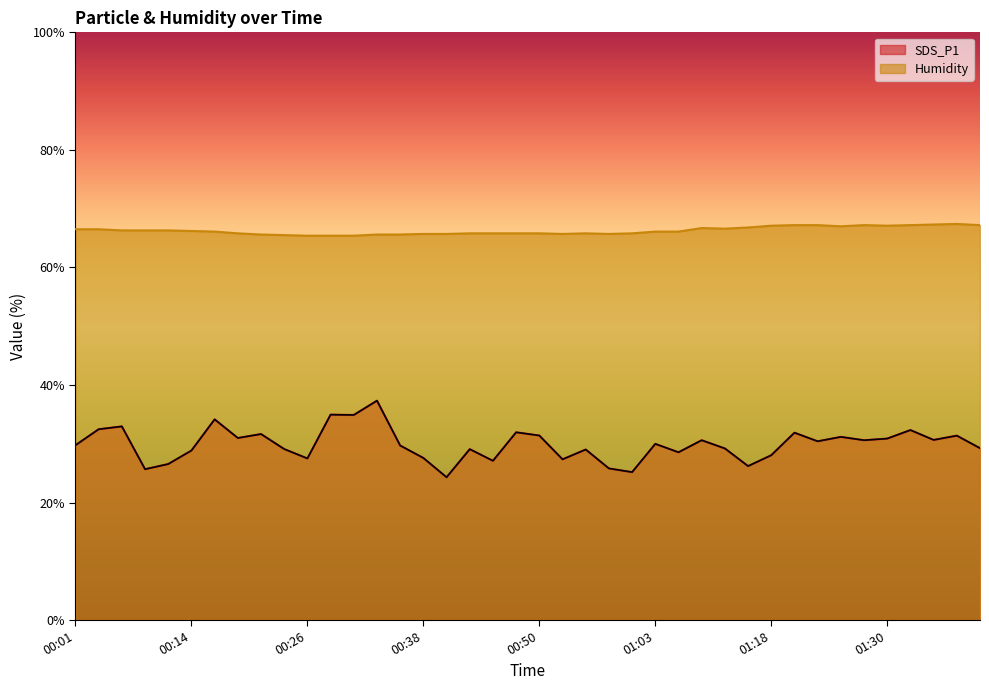

Reading left to right, what are all the values shown in this chart?

SDS_P1: 00:01=29.8	00:04=32.5	00:06=33.0	00:09=25.7	00:11=26.6	00:14=28.9	00:16=34.1	00:19=31.0	00:21=31.6	00:23=29.1	00:26=27.5	00:28=35.0	00:31=34.9	00:33=37.3	00:36=29.7	00:38=27.6	00:41=24.3	00:43=29.1	00:45=27.1	00:48=31.9	00:50=31.4	00:53=27.4	00:55=29.0	00:58=25.8	01:00=25.2	01:03=30.0	01:05=28.6	01:10=30.6	01:13=29.2	01:15=26.2	01:18=28.1	01:20=31.9	01:23=30.4	01:25=31.2	01:28=30.6	01:30=30.9	01:33=32.3	01:35=30.6	01:37=31.4	01:40=29.2
Humidity: 00:01=66.5	00:04=66.5	00:06=66.3	00:09=66.3	00:11=66.3	00:14=66.2	00:16=66.1	00:19=65.8	00:21=65.6	00:23=65.5	00:26=65.4	00:28=65.4	00:31=65.4	00:33=65.6	00:36=65.6	00:38=65.7	00:41=65.7	00:43=65.8	00:45=65.8	00:48=65.8	00:50=65.8	00:53=65.7	00:55=65.8	00:58=65.7	01:00=65.8	01:03=66.1	01:05=66.1	01:10=66.7	01:13=66.6	01:15=66.8	01:18=67.1	01:20=67.2	01:23=67.2	01:25=67.0	01:28=67.2	01:30=67.1	01:33=67.2	01:35=67.3	01:37=67.4	01:40=67.2